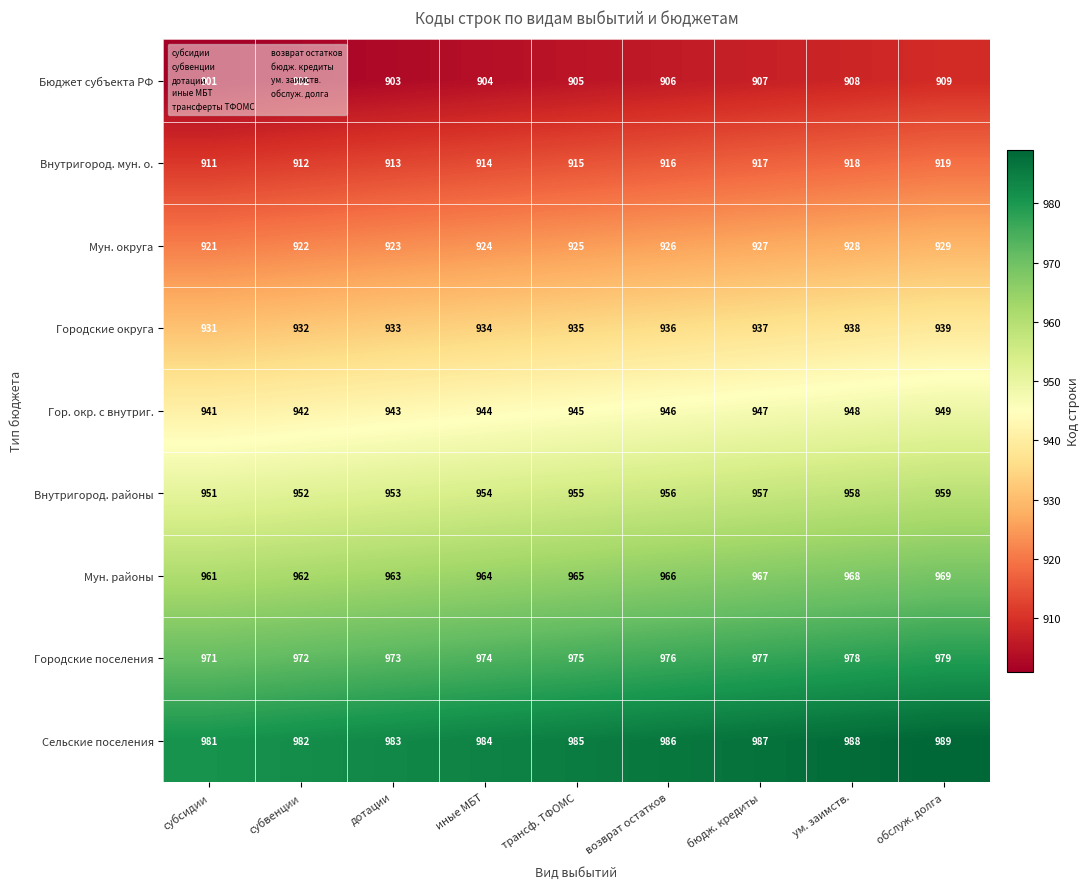

Which label corresponds to the largest value in the chart?

обслуж. долга